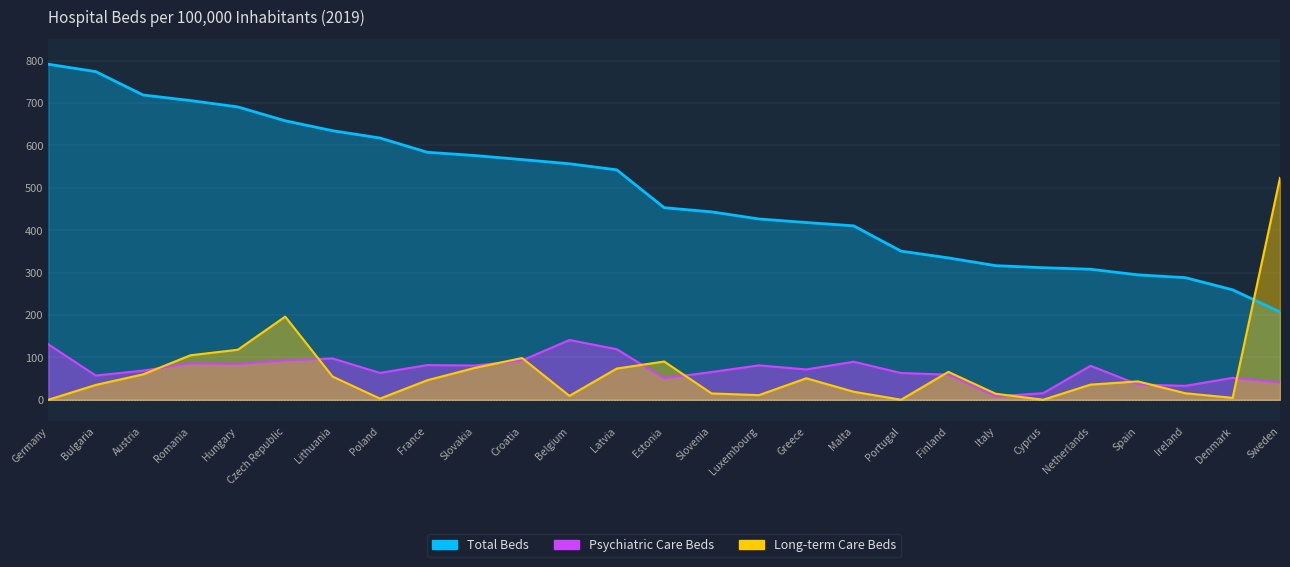

Reading right to left, extract all data points from this chart.

Total Beds: Sweden=207.1	Denmark=259.3	Ireland=288.0	Spain=294.6	Netherlands=307.8	Cyprus=311.5	Italy=316.3	Finland=334.6	Portugal=350.6	Malta=410.3	Greece=418.0	Luxembourg=426.4	Slovenia=443.2	Estonia=453.0	Latvia=542.3	Belgium=556.7	Croatia=566.5	Slovakia=576.1	France=583.8	Poland=617.5	Lithuania=634.6	Czech Republic=658.0	Hungary=690.8	Romania=705.8	Austria=718.9	Bulgaria=774.1	Germany=791.5
Psychiatric Care Beds: Sweden=40.6	Denmark=51.6	Ireland=32.7	Spain=36.0	Netherlands=80.1	Cyprus=15.4	Italy=8.1	Finland=59.1	Portugal=63.0	Malta=89.7	Greece=71.5	Luxembourg=81.1	Slovenia=65.3	Estonia=50.6	Latvia=119.1	Belgium=140.9	Croatia=92.8	Slovakia=80.7	France=81.8	Poland=63.3	Lithuania=97.4	Czech Republic=92.5	Hungary=84.4	Romania=85.7	Austria=68.7	Bulgaria=57.1	Germany=130.6
Long-term Care Beds: Sweden=523.3	Denmark=4.4	Ireland=15.3	Spain=43.3	Netherlands=35.6	Cyprus=0.0	Italy=14.1	Finland=65.7	Portugal=0.0	Malta=18.9	Greece=50.6	Luxembourg=10.8	Slovenia=14.8	Estonia=90.1	Latvia=73.6	Belgium=9.1	Croatia=98.4	Slovakia=75.0	France=46.0	Poland=2.7	Lithuania=54.6	Czech Republic=196.1	Hungary=117.9	Romania=104.9	Austria=59.8	Bulgaria=34.9	Germany=0.0